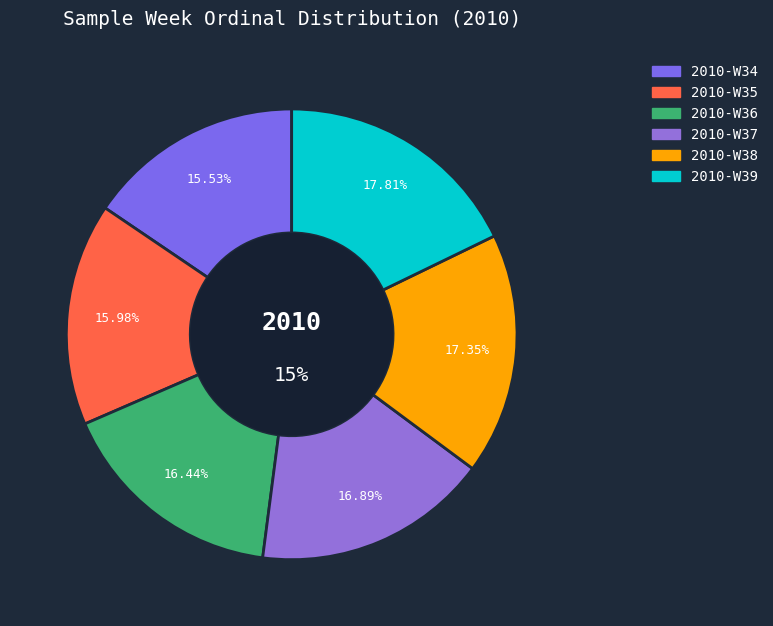

To the nearest percent, what is the combined percentage of 2010-W39 and 2010-W34?

33%